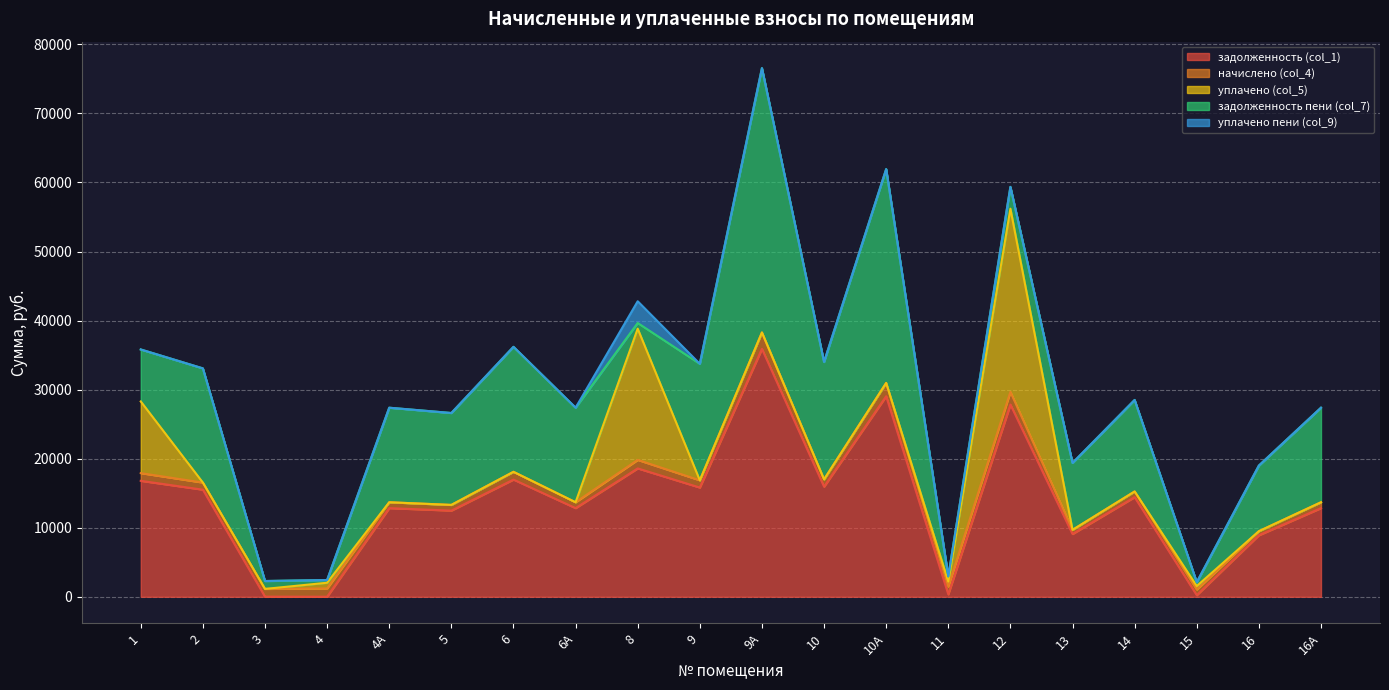

Which series changed the most between 5 and 8?

уплачено (col_5)